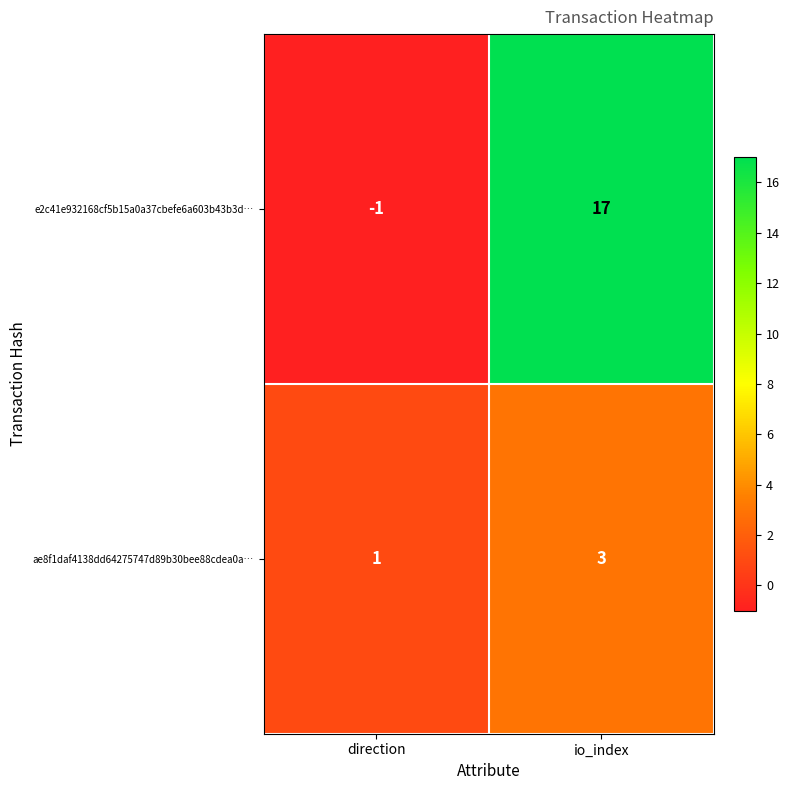

What is the difference between the e2c41e932168cf5b15a0a37cbefe6a603b43b3d… values at io_index and direction?

18